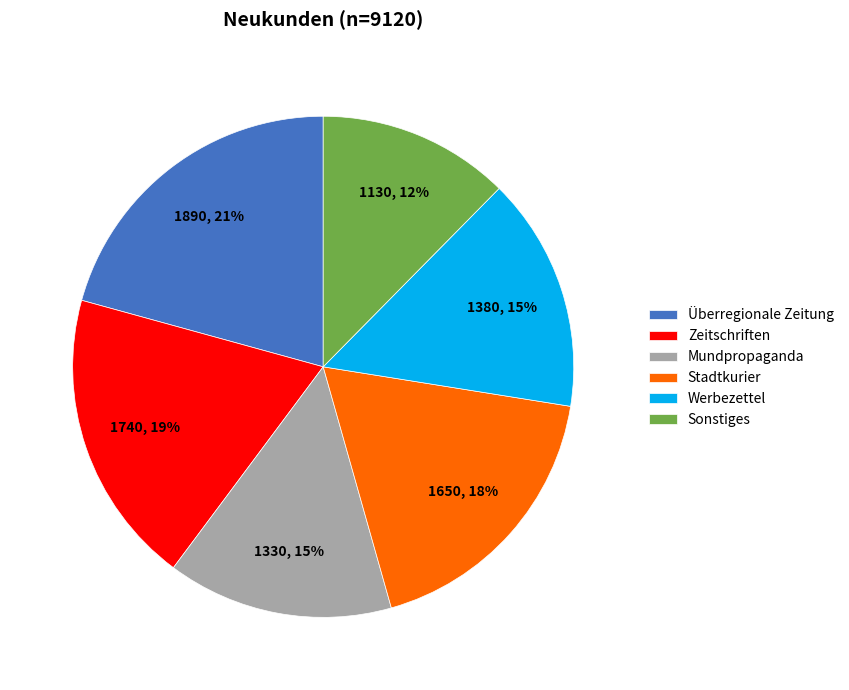

Which category has the smallest portion of the pie?

Sonstiges